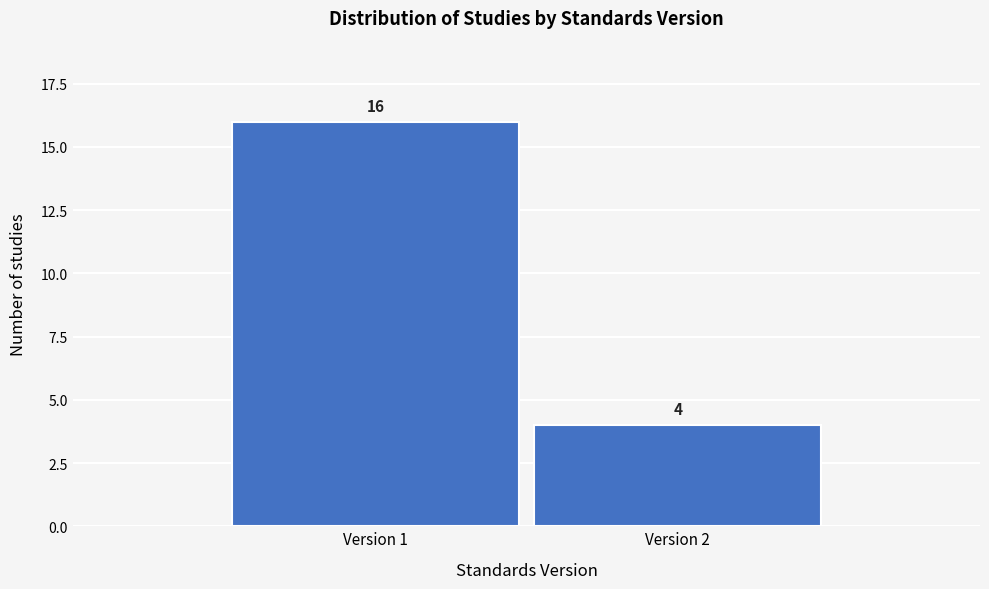

Reading left to right, what are all the values shown in this chart?

Version 1=16	Version 2=4